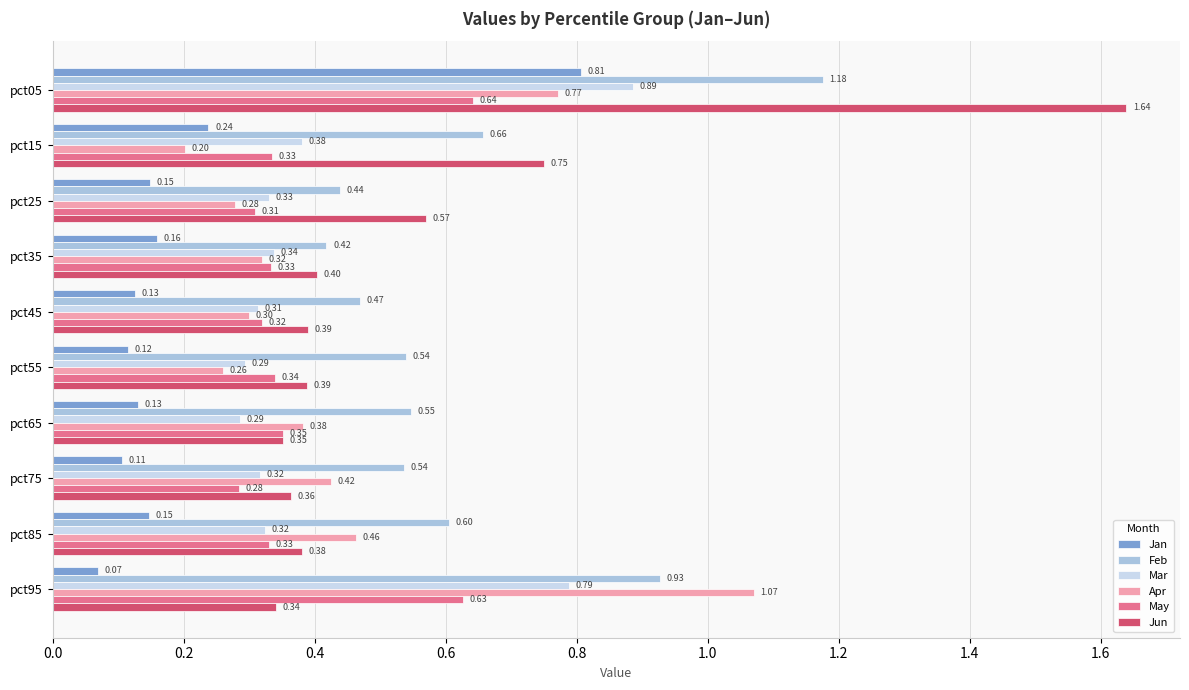

What is the sum of all May values?

3.9